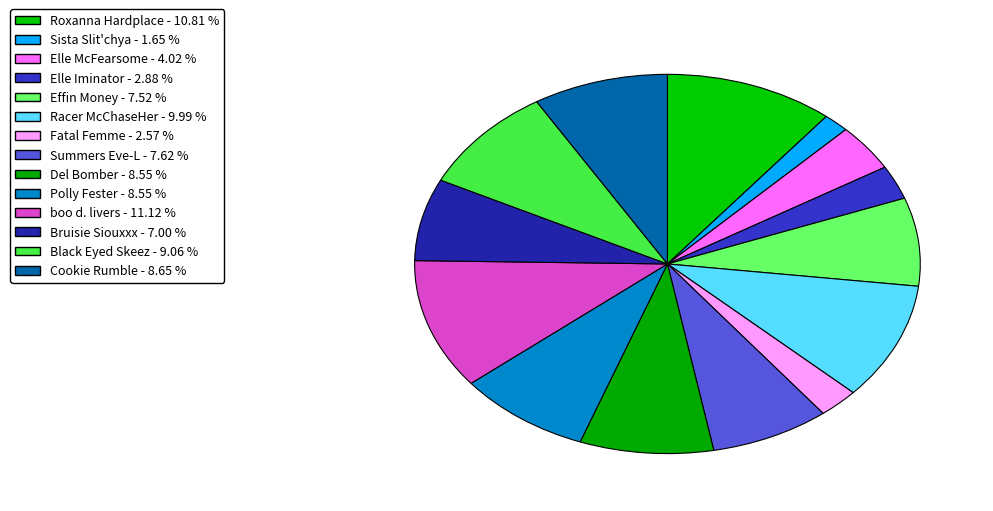

How many slices are in this pie chart?

14